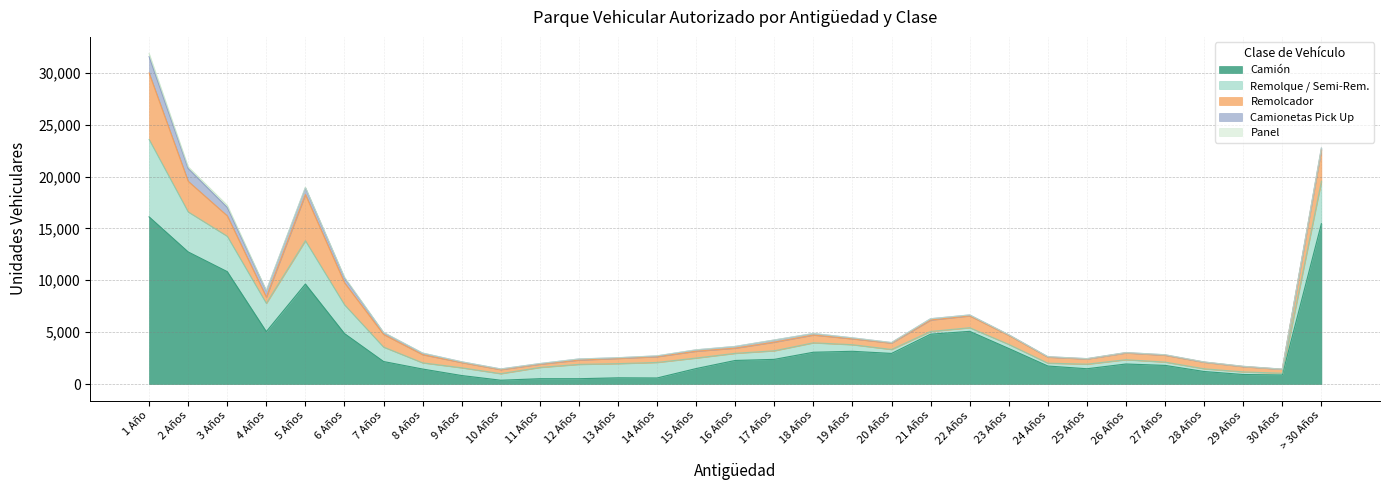

At which label does Remolque / Semi-Rem. first exceed 747?

1 Año